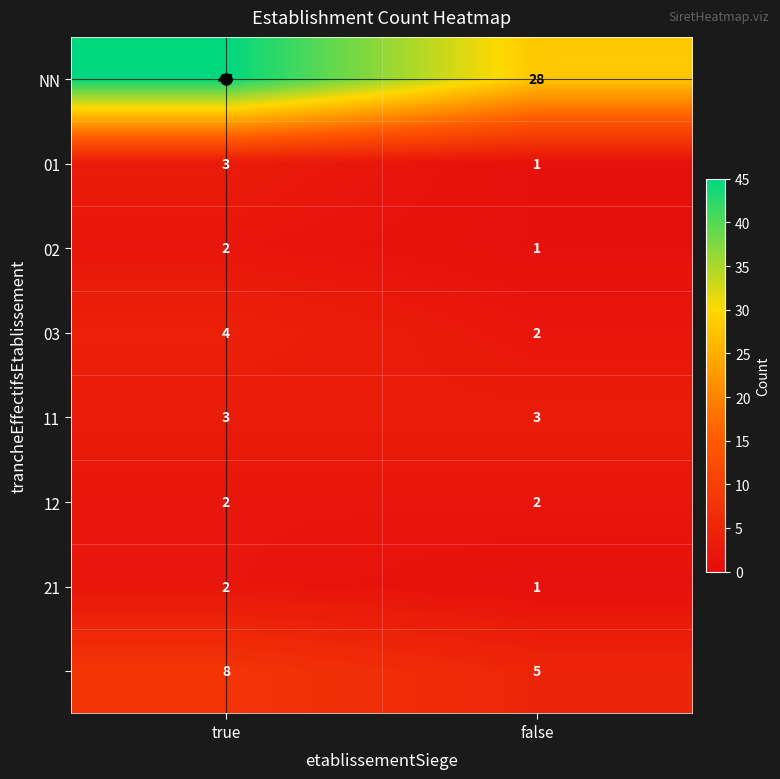

At which category is the sum across all series the highest?

true